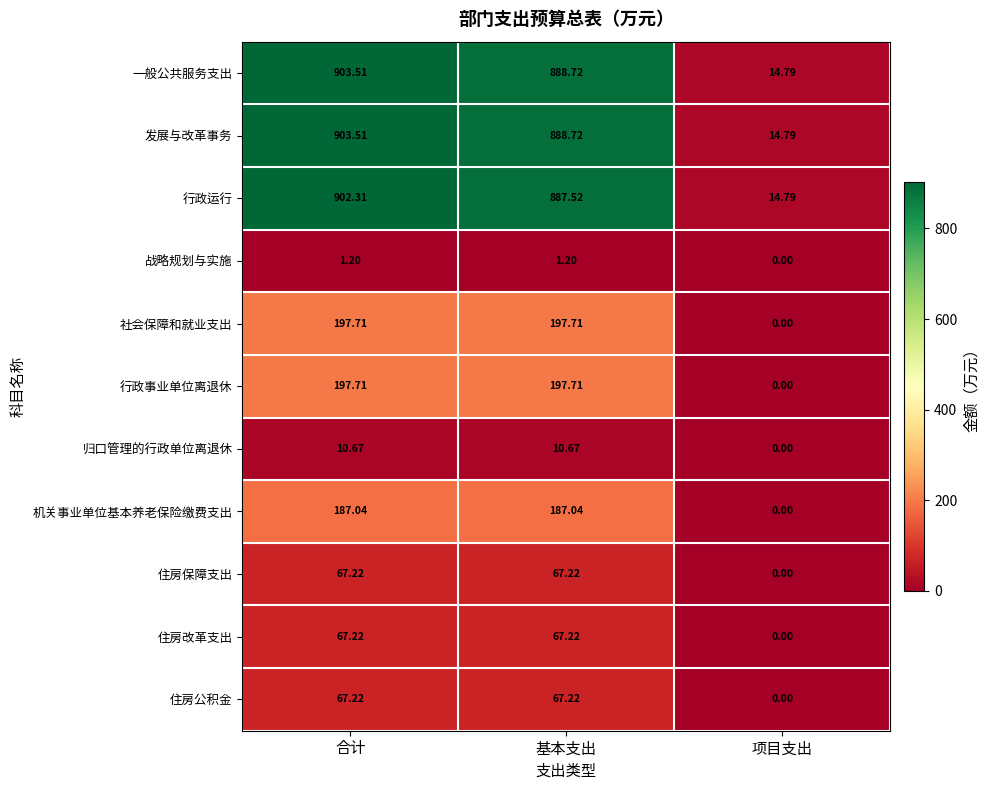

What is the greatest value displayed?

903.5